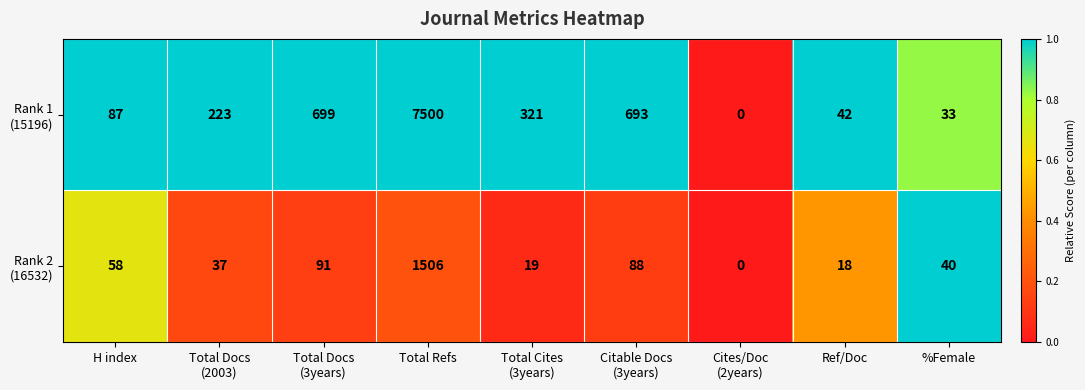

What is the maximum value shown in the chart?

7500